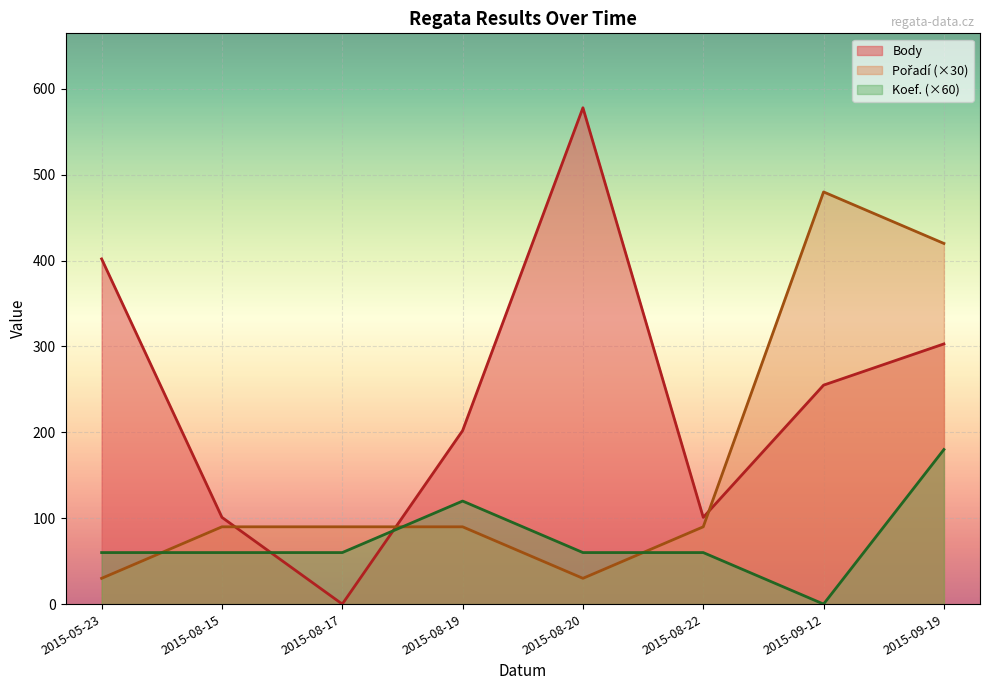

Between which two adjacent categories do Koef. and Body first intersect?

2015-08-15 and 2015-08-17